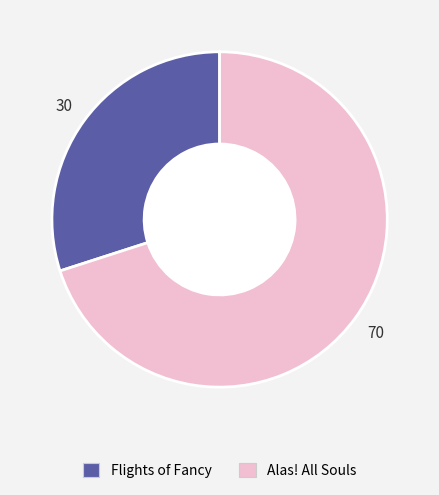

Is the sum of Alas! All Souls and Flights of Fancy greater than half?

Yes